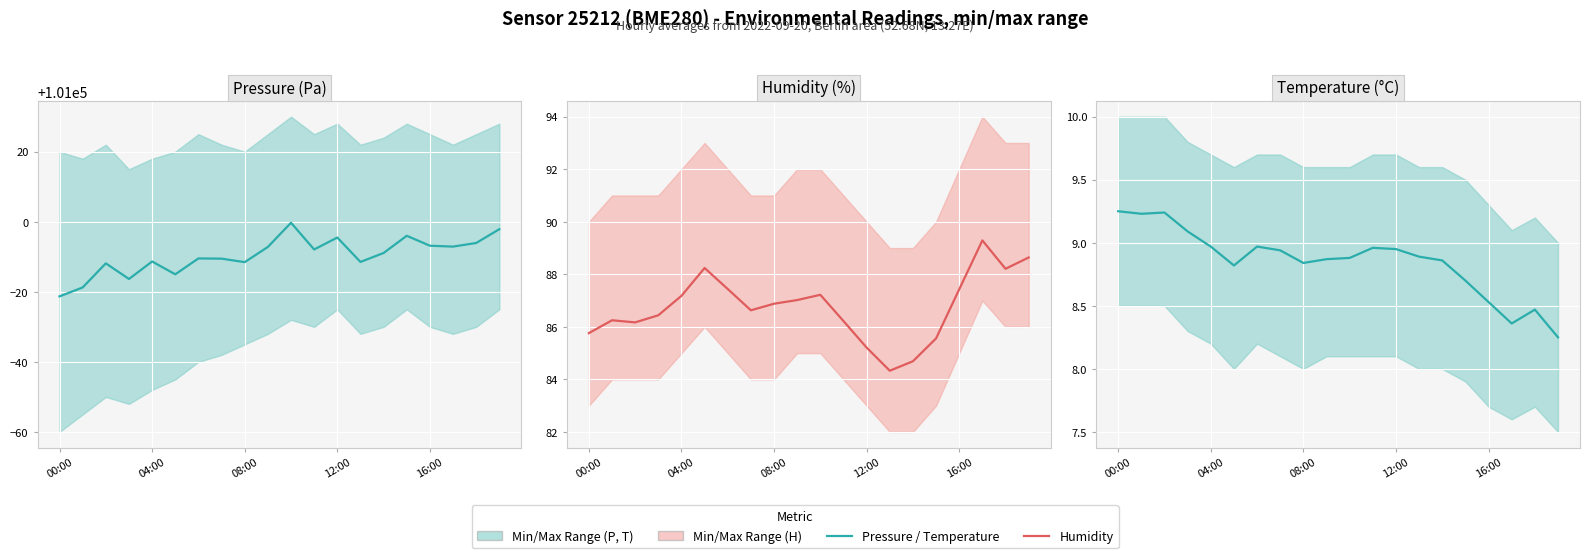

Which has a higher value, 04:00 or 15?

15